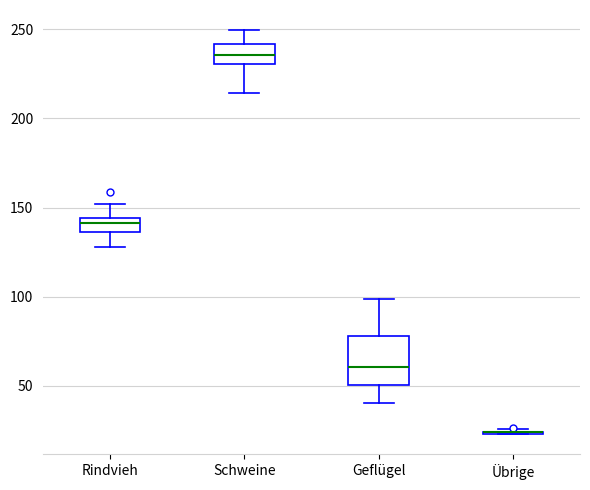

Which box is the tallest, from its lower edge to its upper edge?

Geflügel